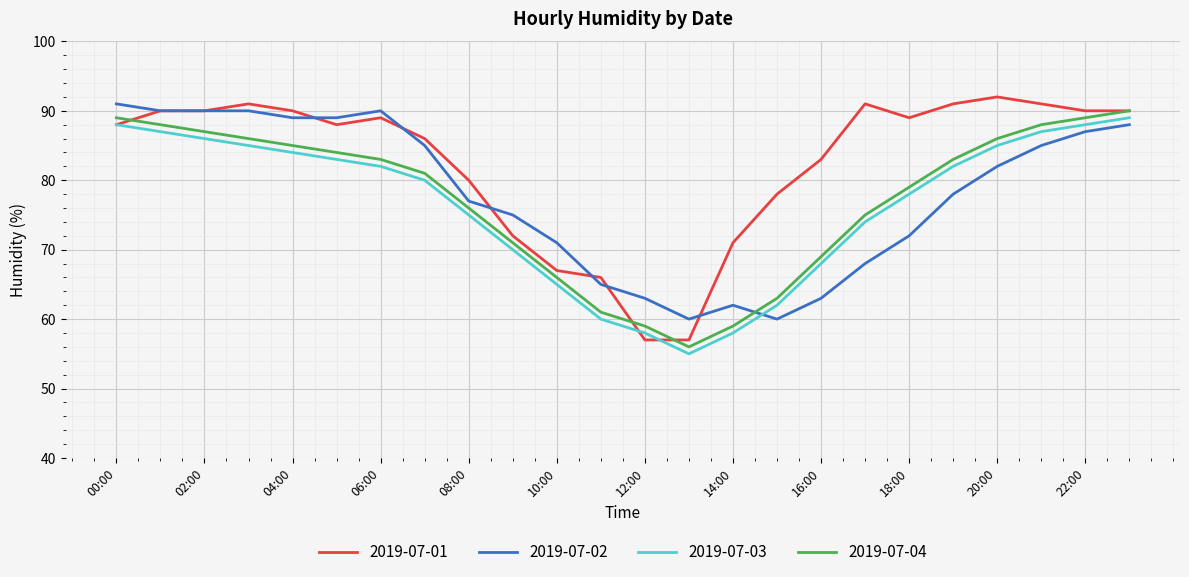

Does the chart display data point markers on the line(s)?

No